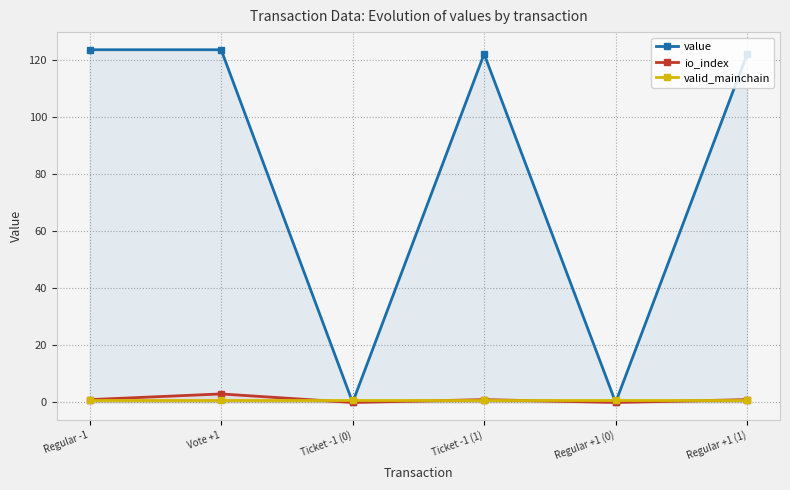

What is the maximum value for valid_mainchain?

1.0